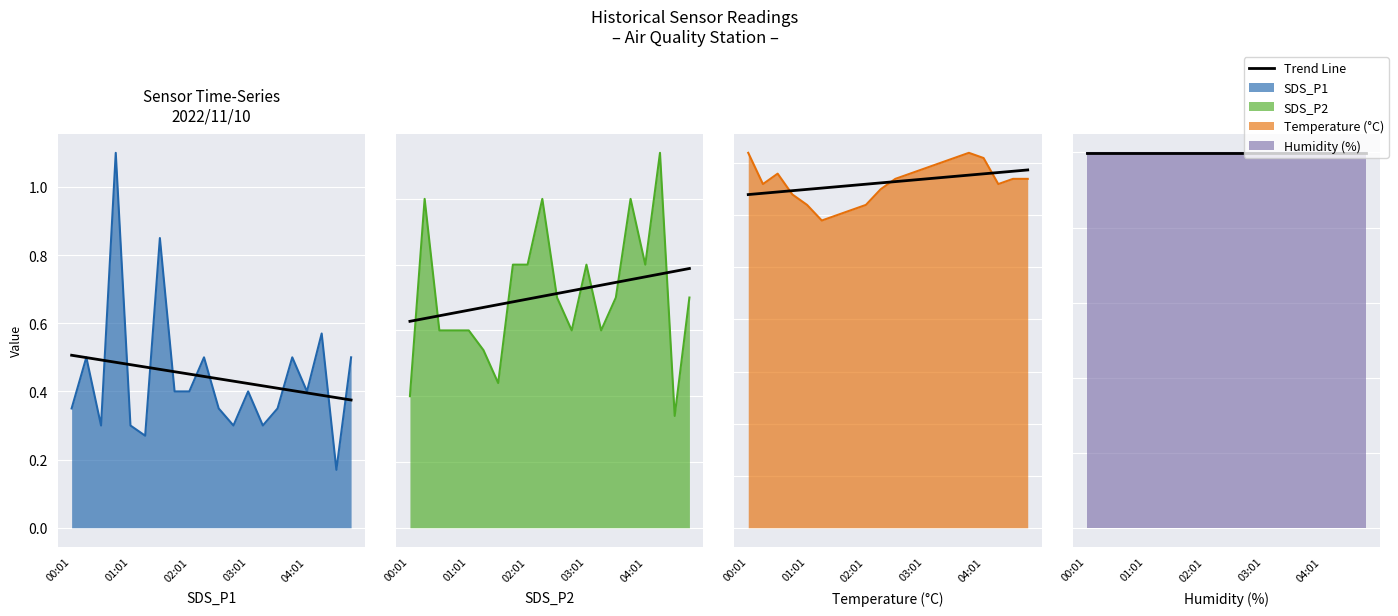

What is the total value across all series at 00:01?

207.6